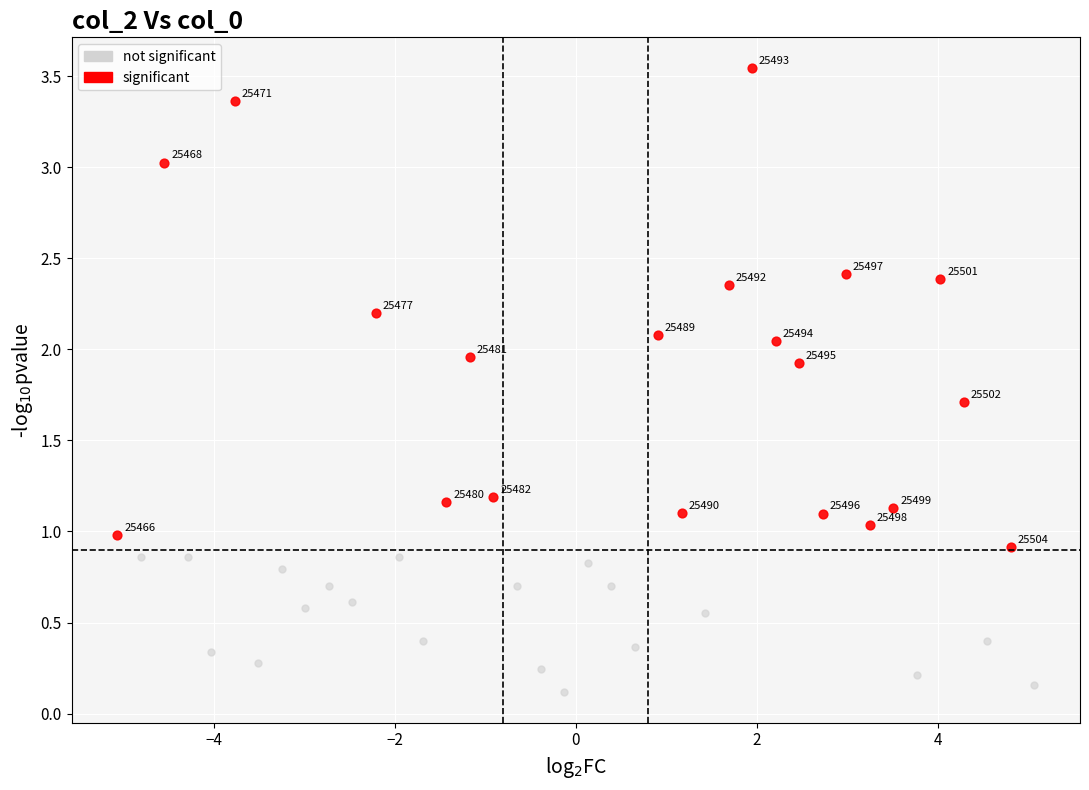

Which series has the largest Y range (max minus min)?

significant